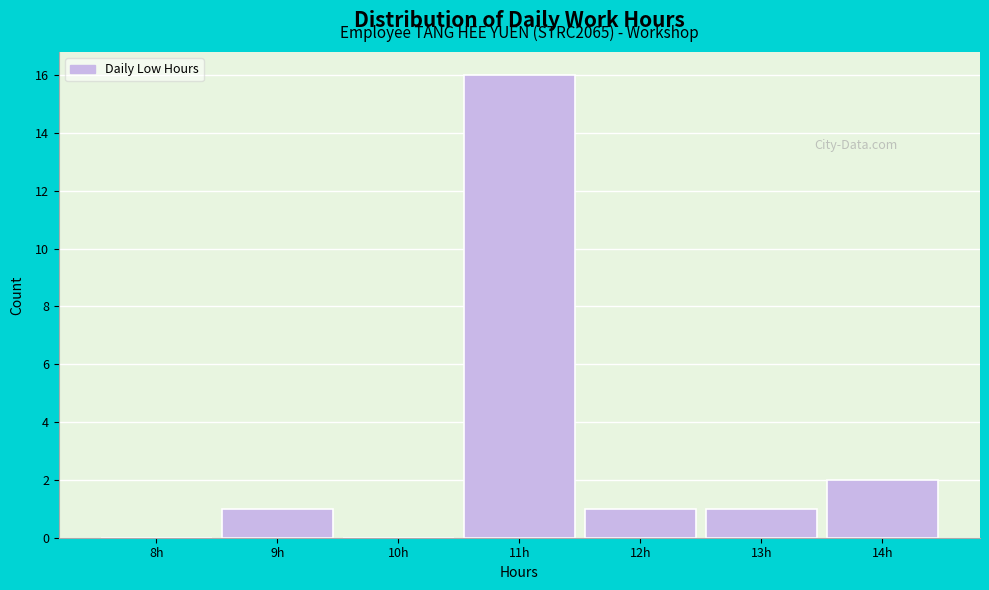

Reading left to right, what are all the values shown in this chart?

8h=0	9h=1	10h=0	11h=16	12h=1	13h=1	14h=2